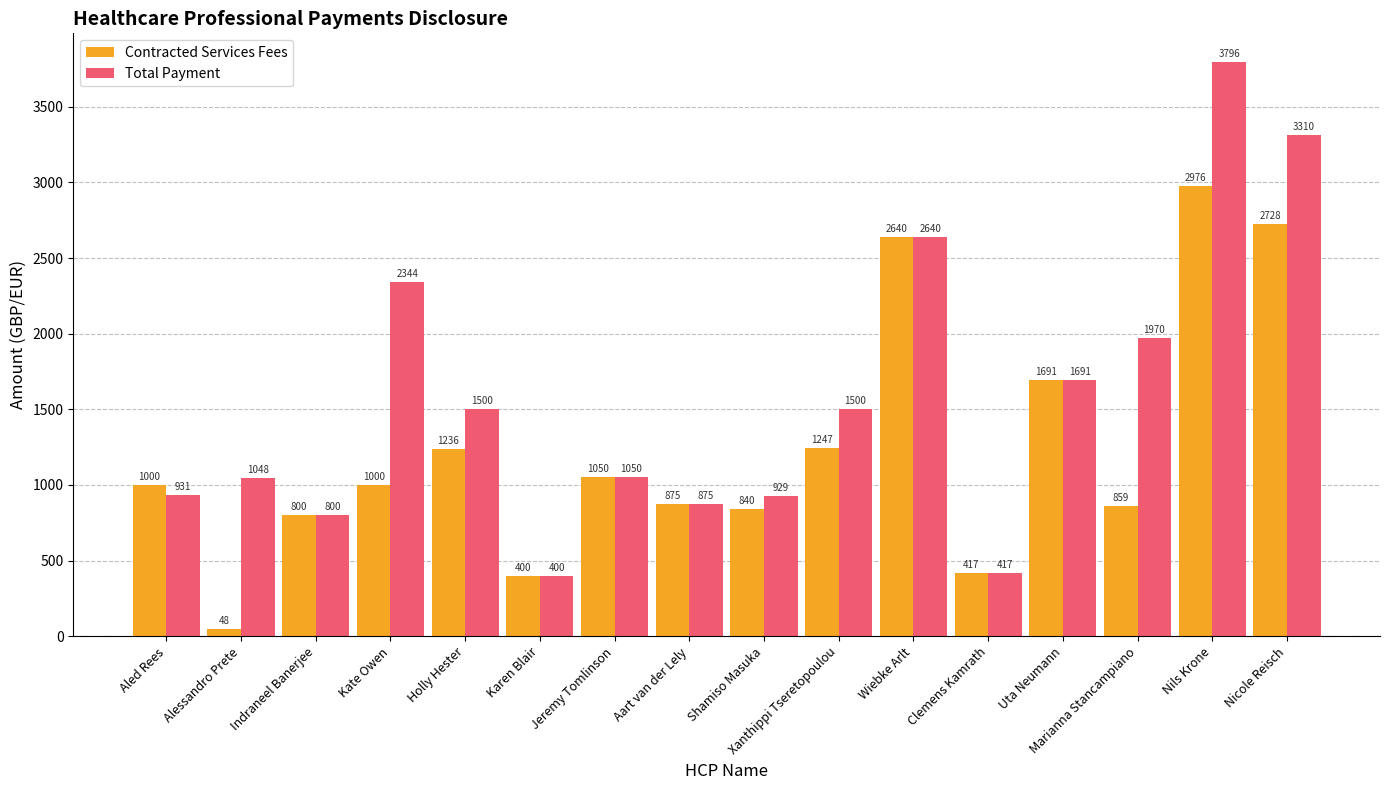

How many categories are shown in the chart?

16